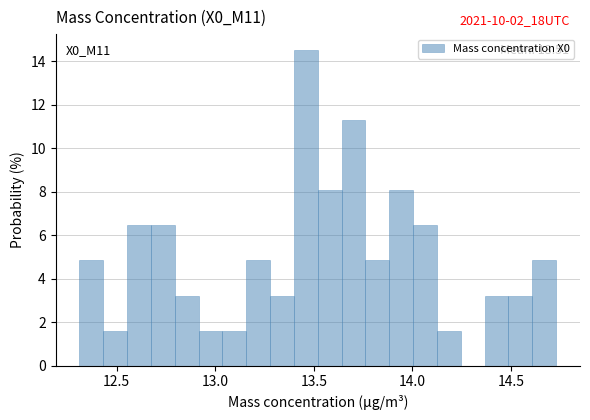

Around what value on the x-axis is the tallest bar? Give the approximate position of its centre, as read against the axis.

13.45